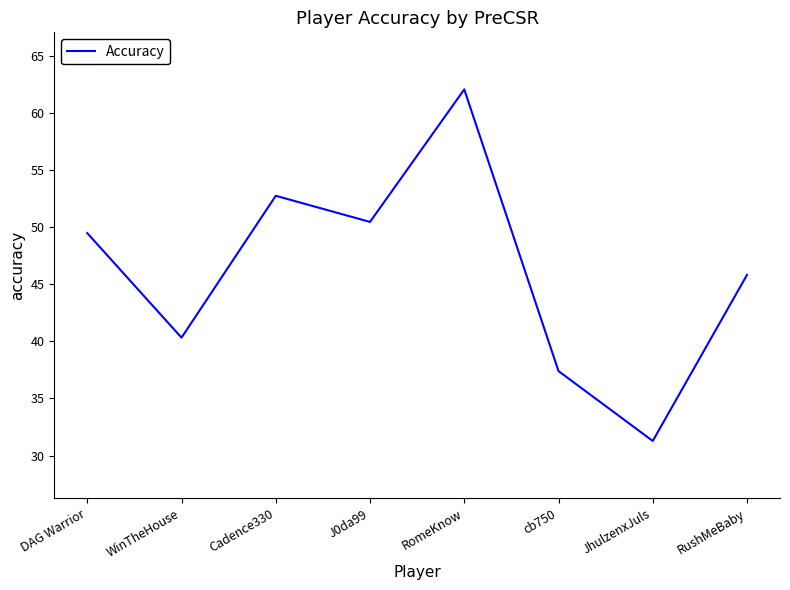

The value at RushMeBaby is 45.8. True or false?

True